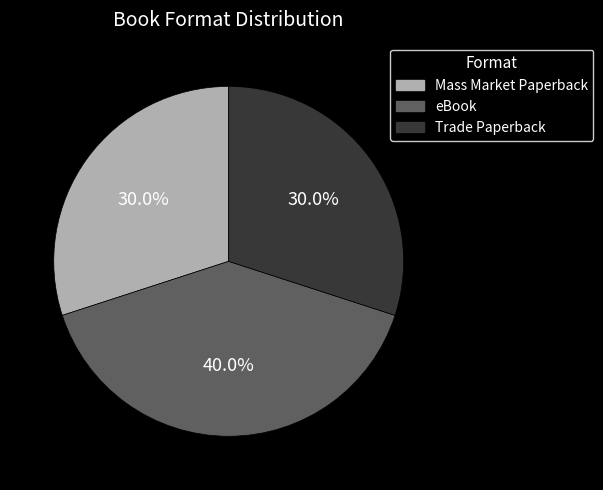

Is it true that Mass Market Paperback is 30% of the pie?

True